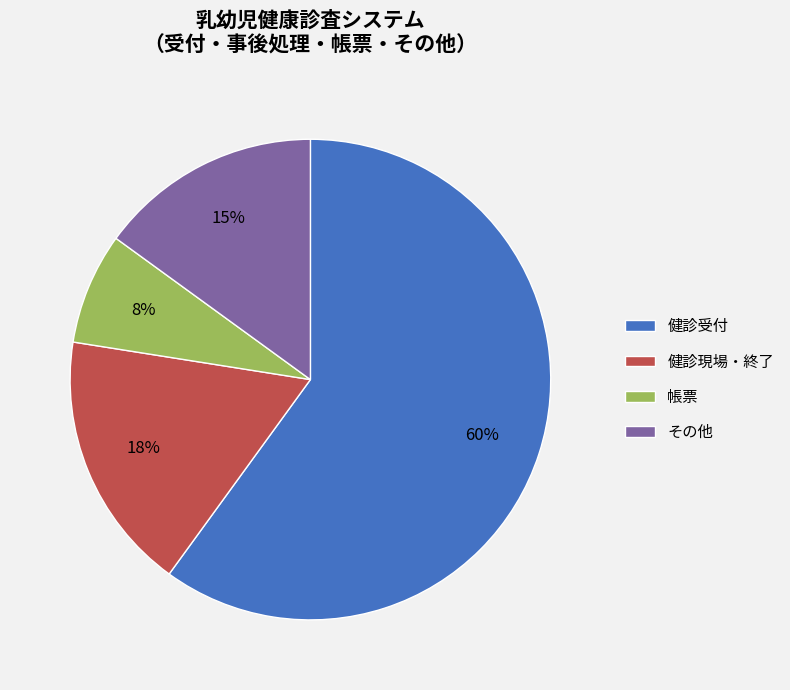

Rank the categories by value from highest to lowest.

健診受付, 健診現場・終了, その他, 帳票